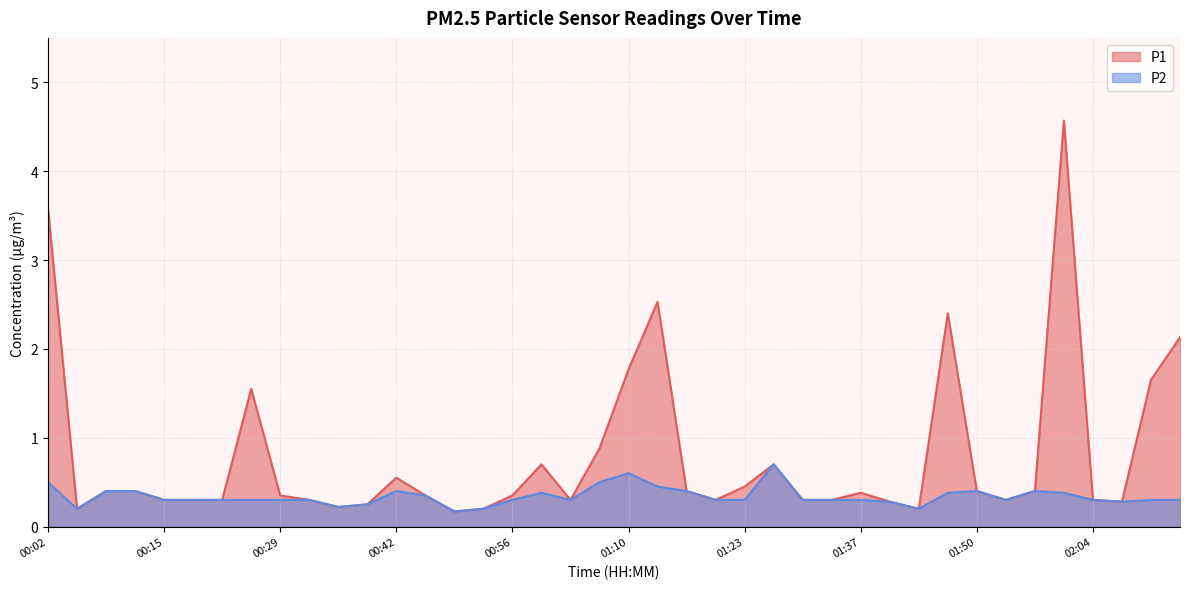

The P2 series shows 0.9 at 01:06. True or false?

False